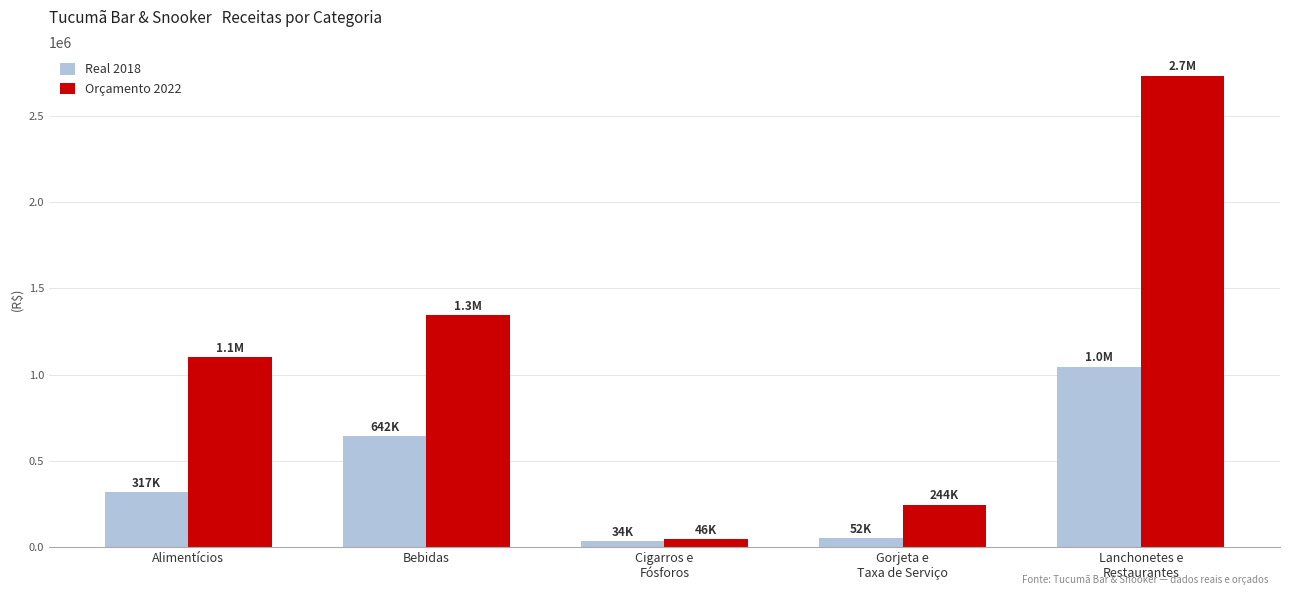

What is the maximum value shown in the chart?

2731639.2